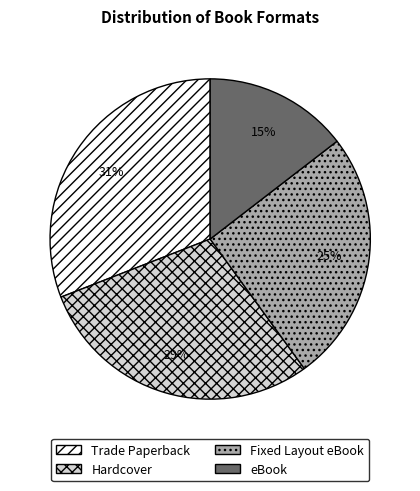

The Trade Paperback slice represents 43% of the pie. True or false?

False